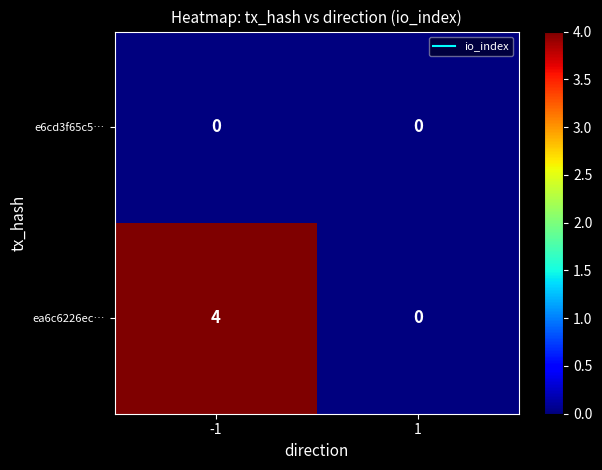

List the series in order of their overall mean, lowest first.

e6cd3f65c5…, ea6c6226ec…